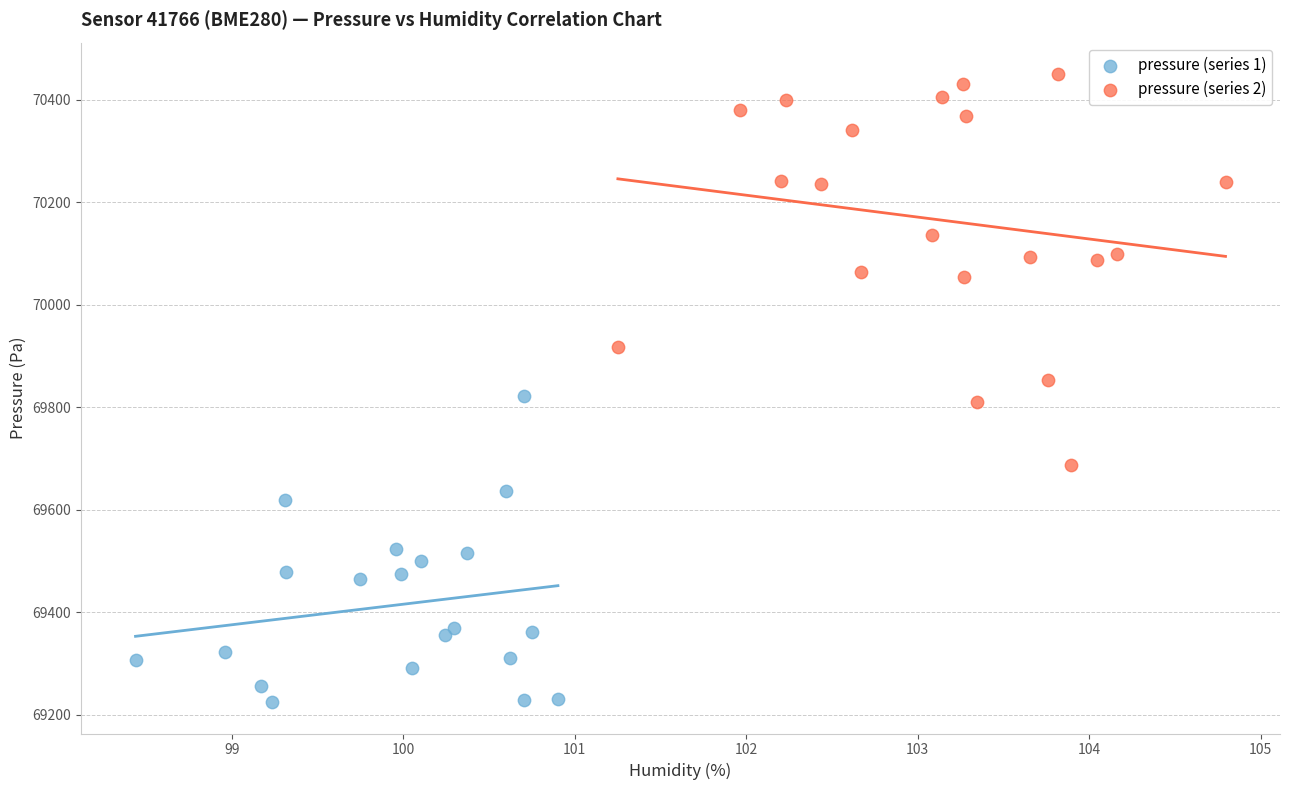

Which series reaches the maximum Y coordinate?

pressure (series 2)